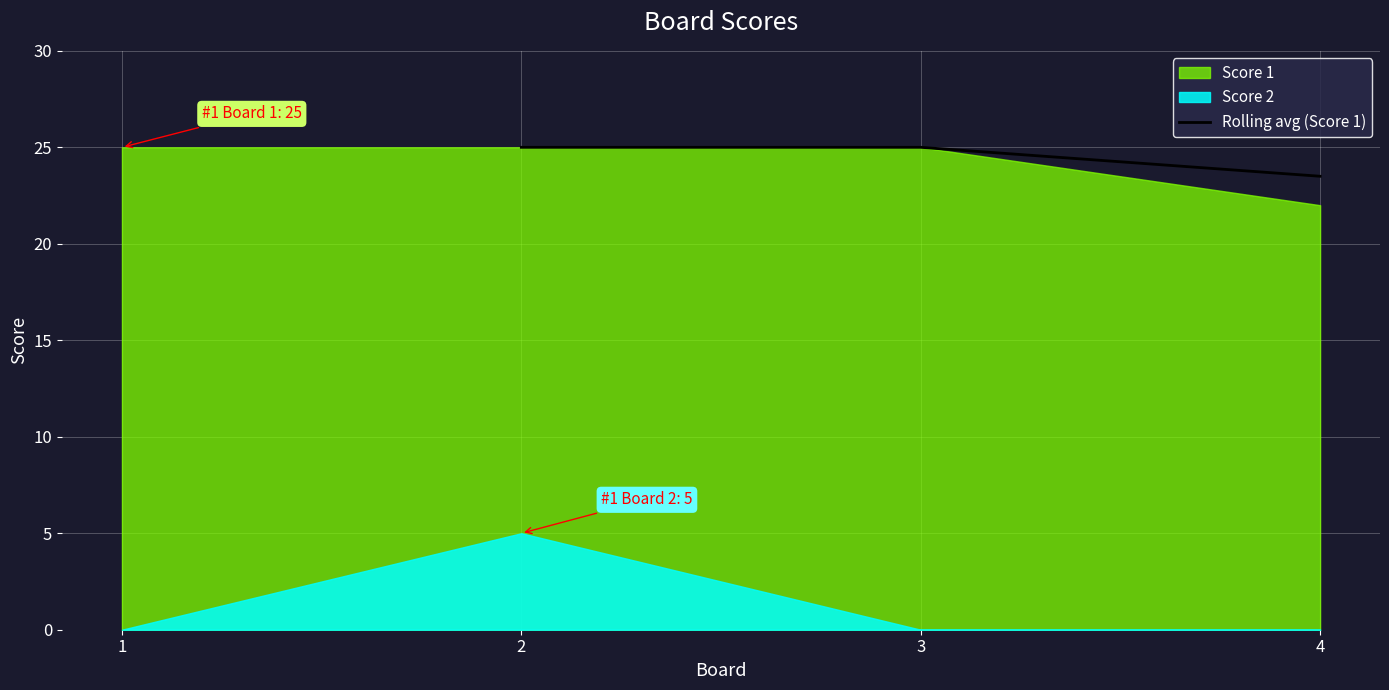

The Rolling avg (Score 1) series shows 40.1 at 4. True or false?

False